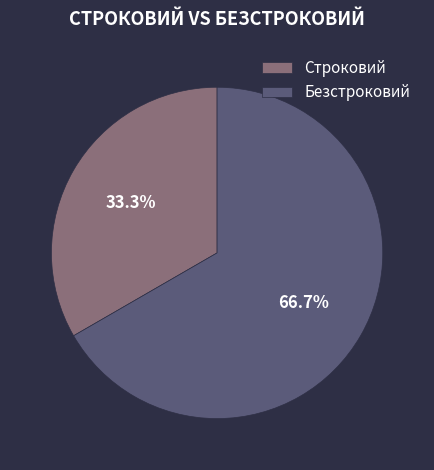

The Строковий slice represents 22% of the pie. True or false?

False